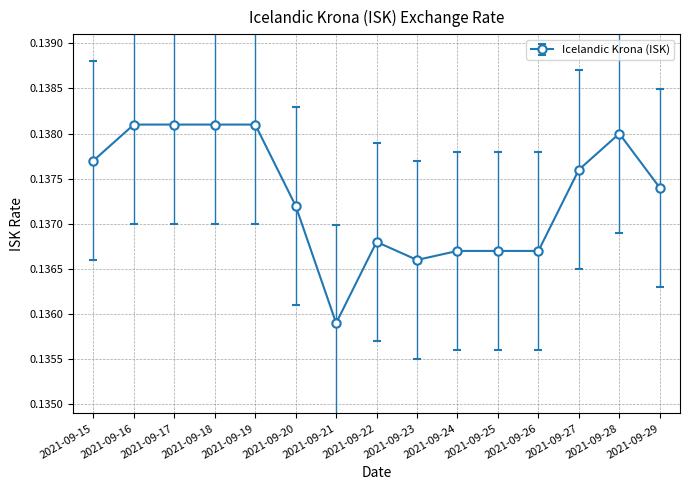

What is the sum of the values at 2021-09-23 and 2021-09-21?

0.3